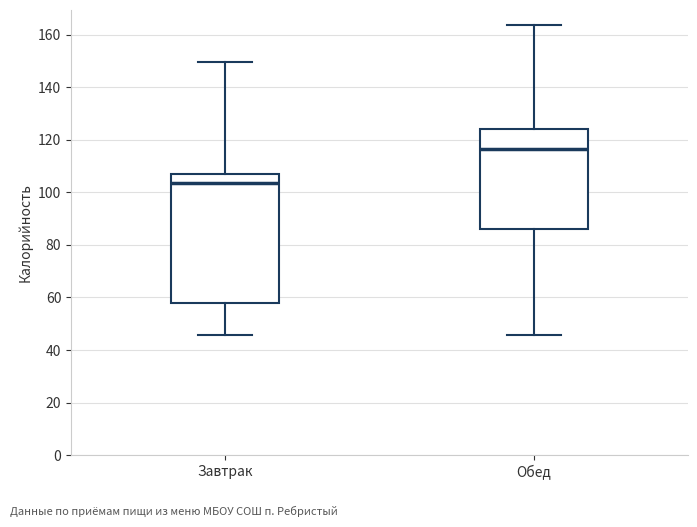

Reading left to right, transcribe this box plot: for each box, give where its median line is, the range the box spans, and where its two whiskers end, as read against the y-axis. The values are not printed on the chart, so give them approximately, as read against the axis.

Завтрак: median 104, box 58 to 108, whiskers 46 to 150
Обед: median 116, box 86 to 124, whiskers 46 to 164